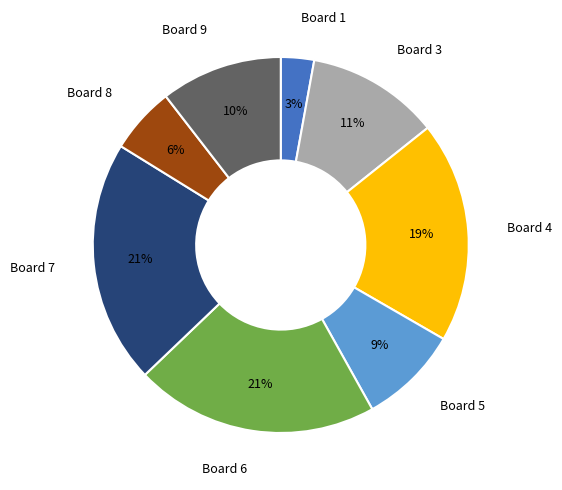

How many slices are in this pie chart?

8